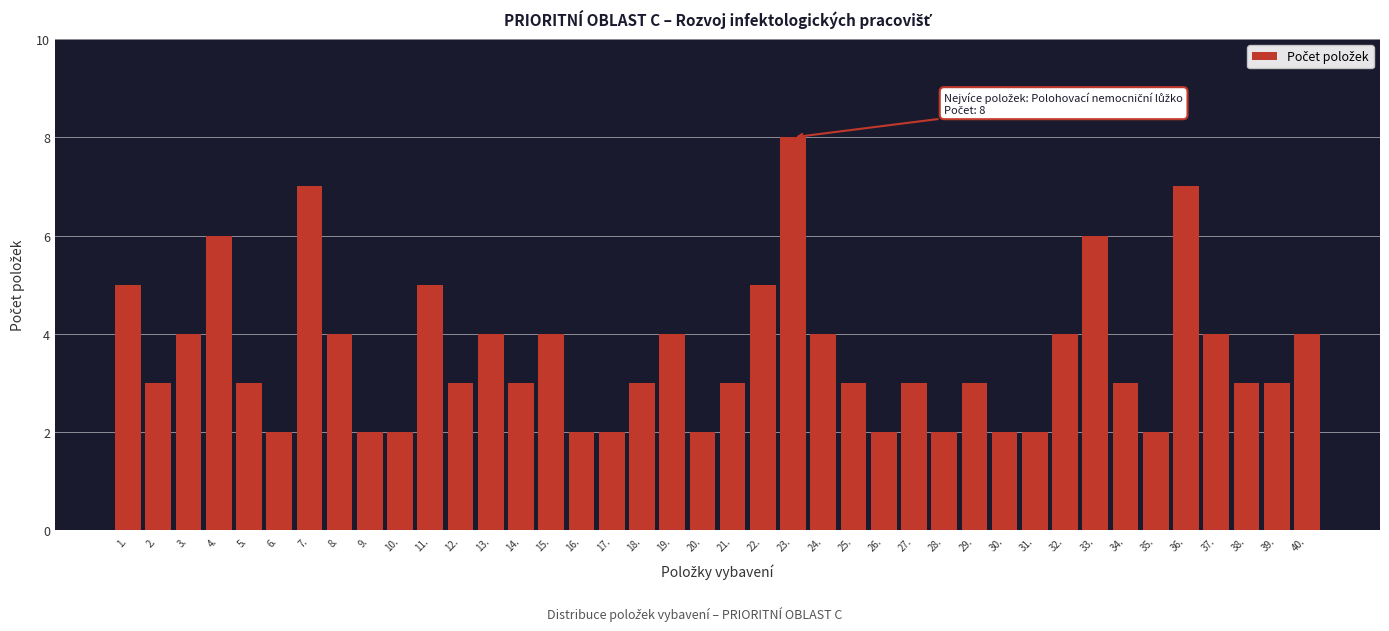

What is the change in value from 2. to 7.?

+4